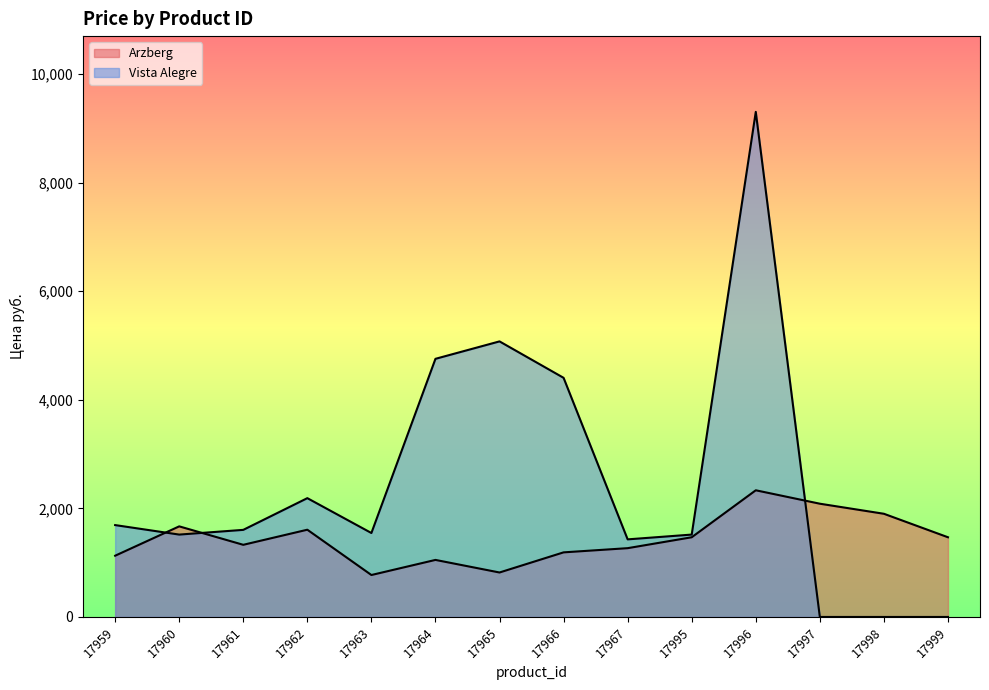

What is the sum of the Vista Alegre values at 17960 and 17964?

6271.0